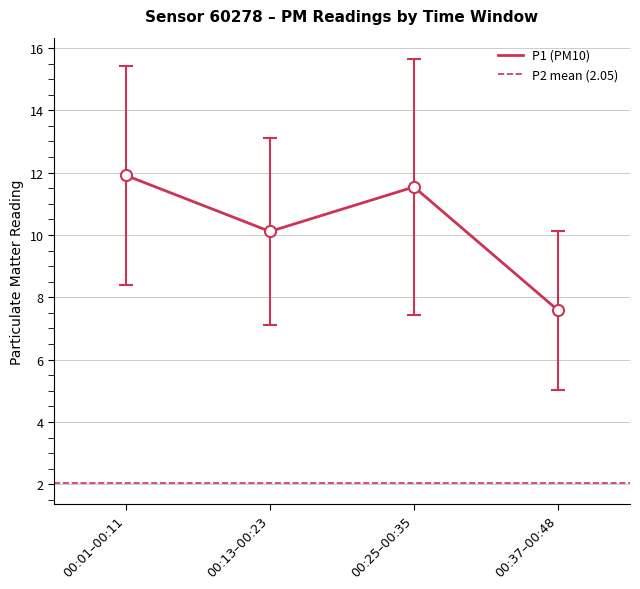

What is the difference between the highest and lowest values at 00:13?

8.0